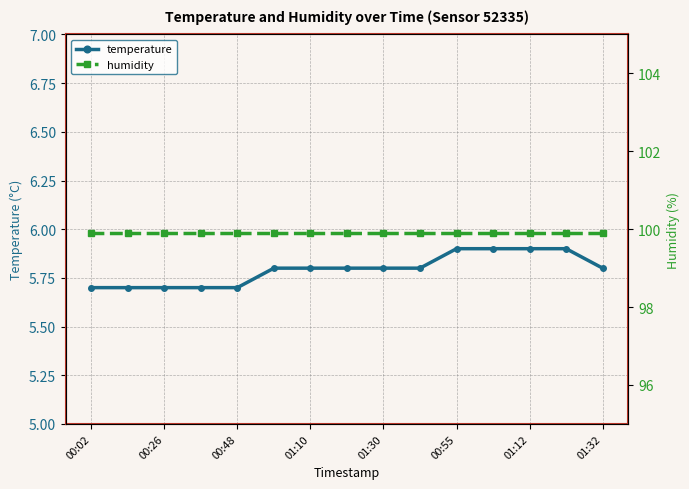

Rank the series by their average value, from lowest to highest.

temperature, humidity